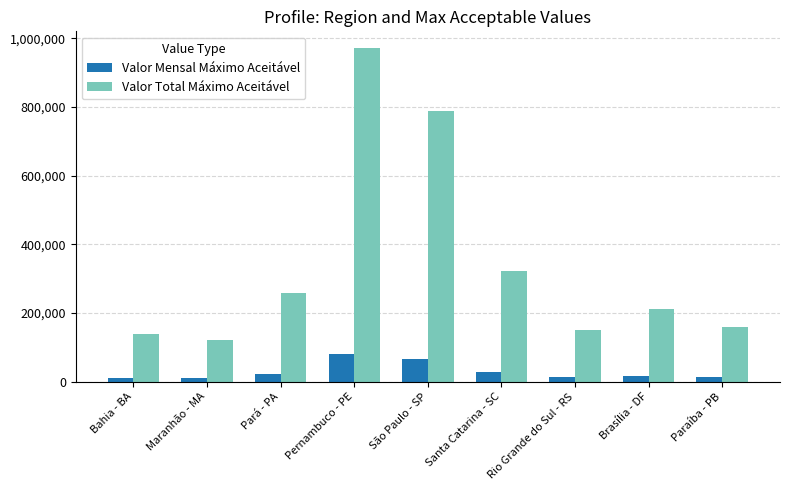

The Valor Total Máximo Aceitável series shows 158229.1 at Paraíba - PB. True or false?

True